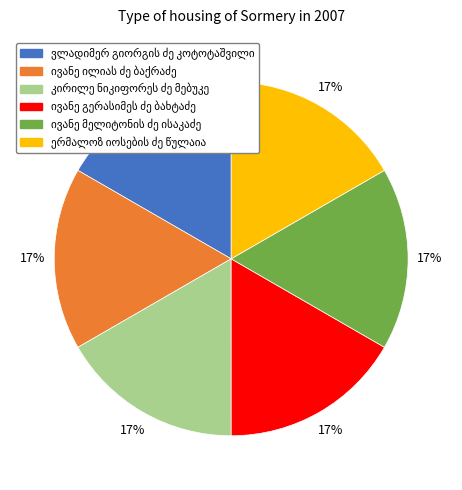

Is there any slice that represents more than half of the pie?

No